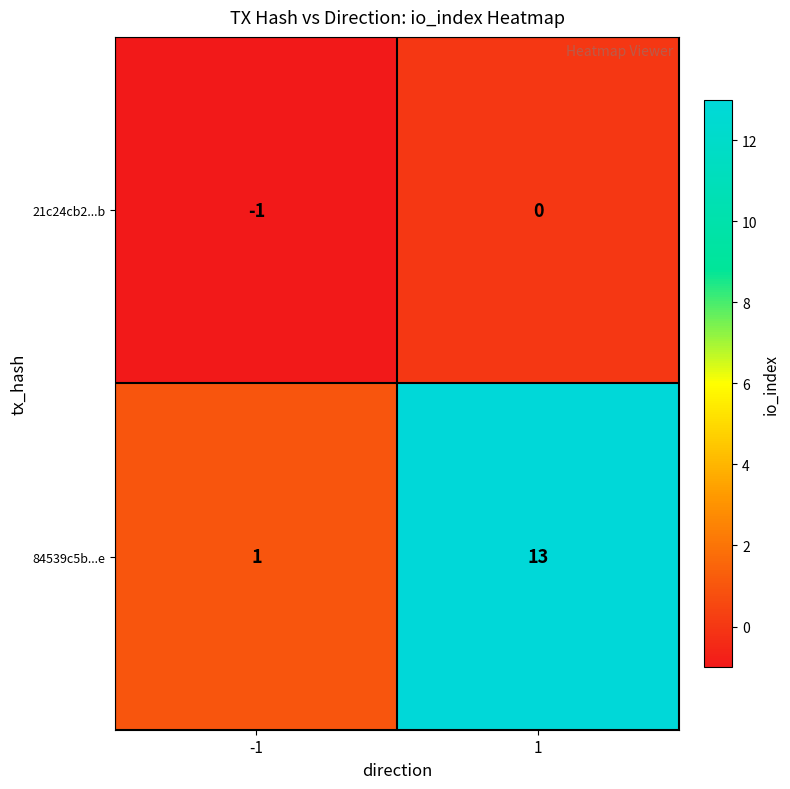

Which series has the largest range (max minus min)?

84539c5b...e